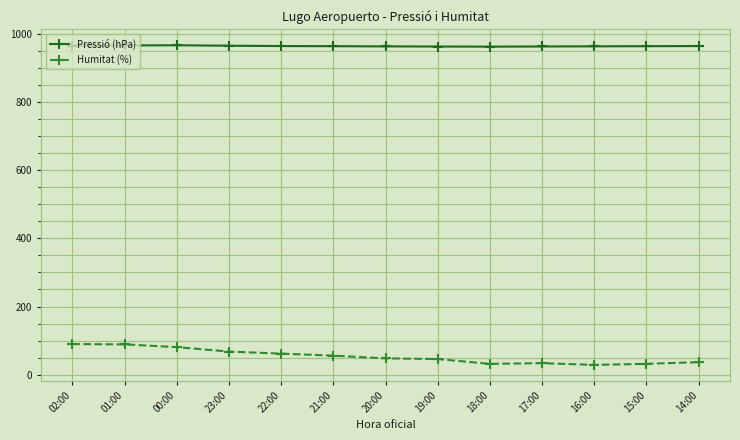

What is the maximum value shown in the chart?

965.8